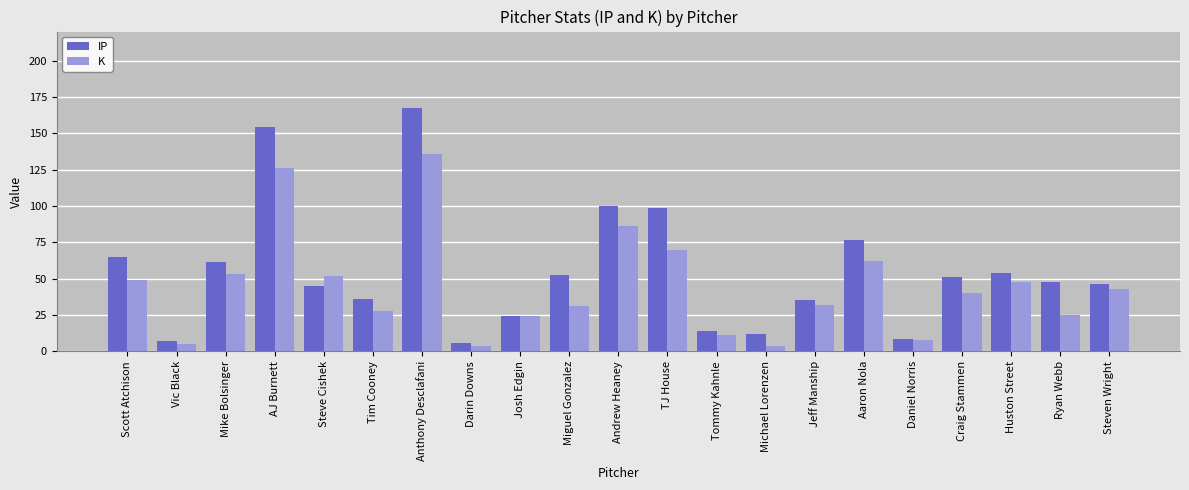

Which series has the widest spread of values?

IP